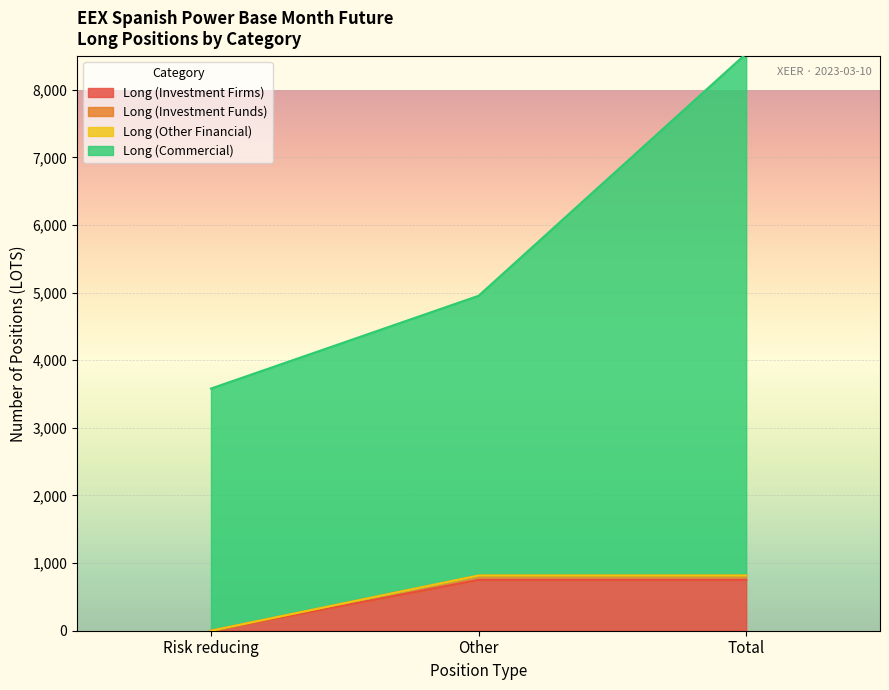

What is the highest value of the Long (Investment Firms) series?

751.0